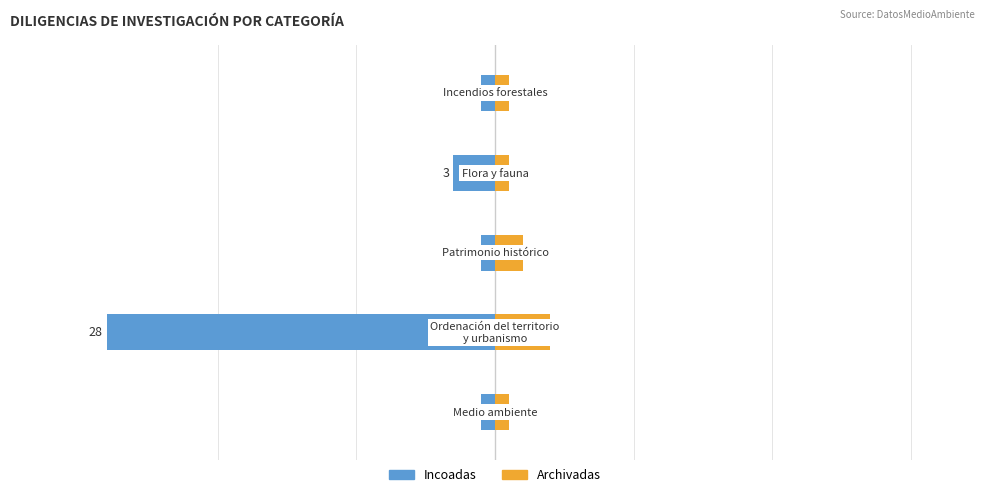

Is it true that Archivadas equals 1 at 4?

True